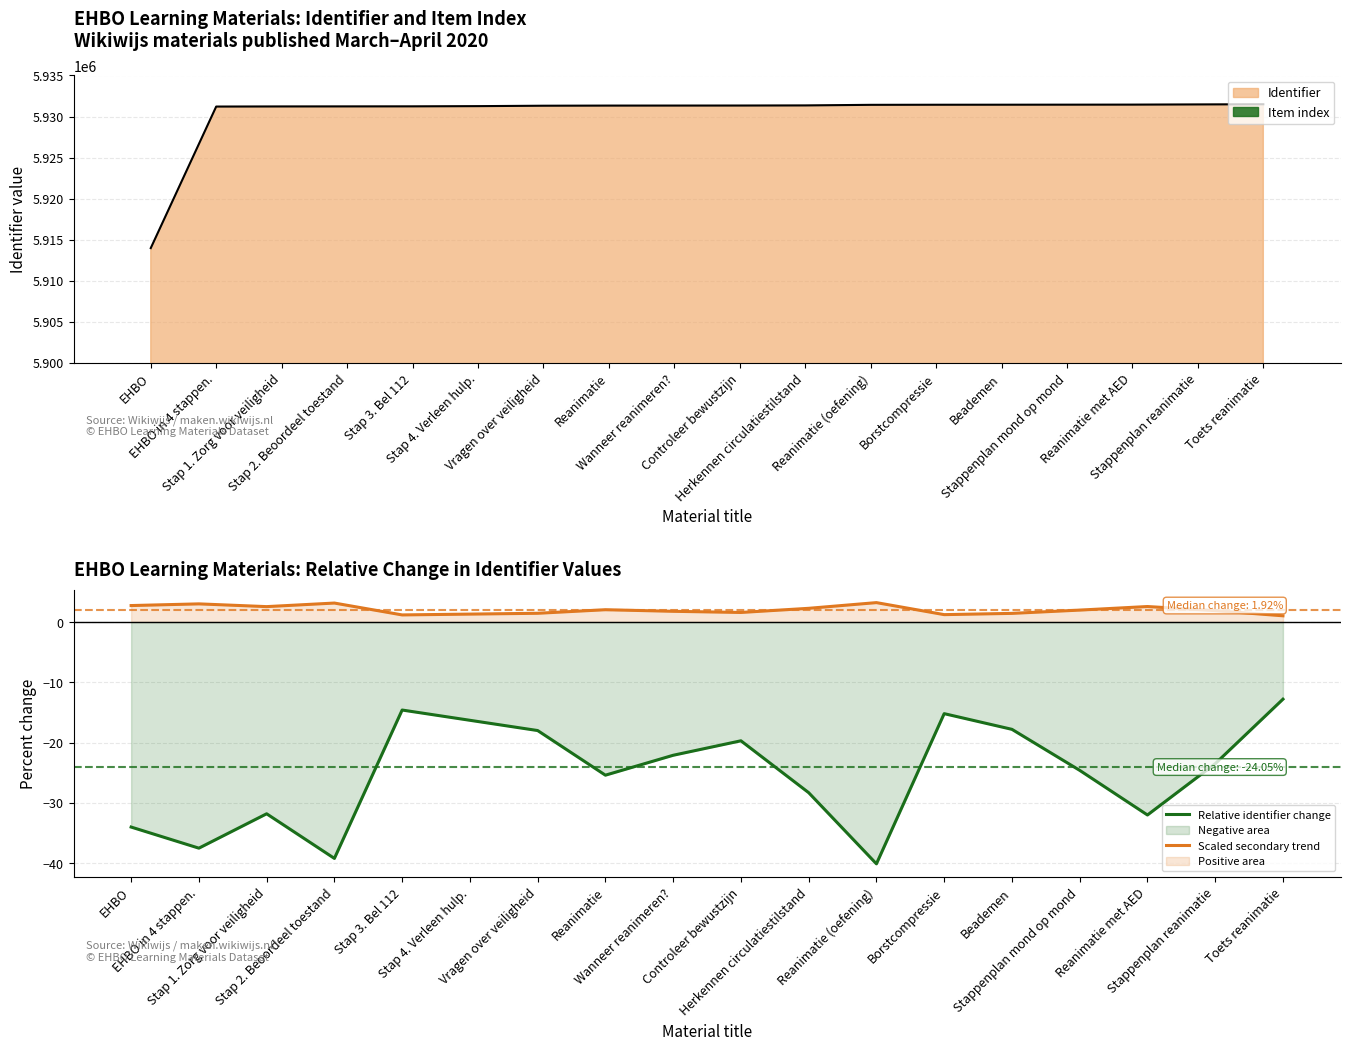

At how many categories does at least one series exceed 1239624?

18